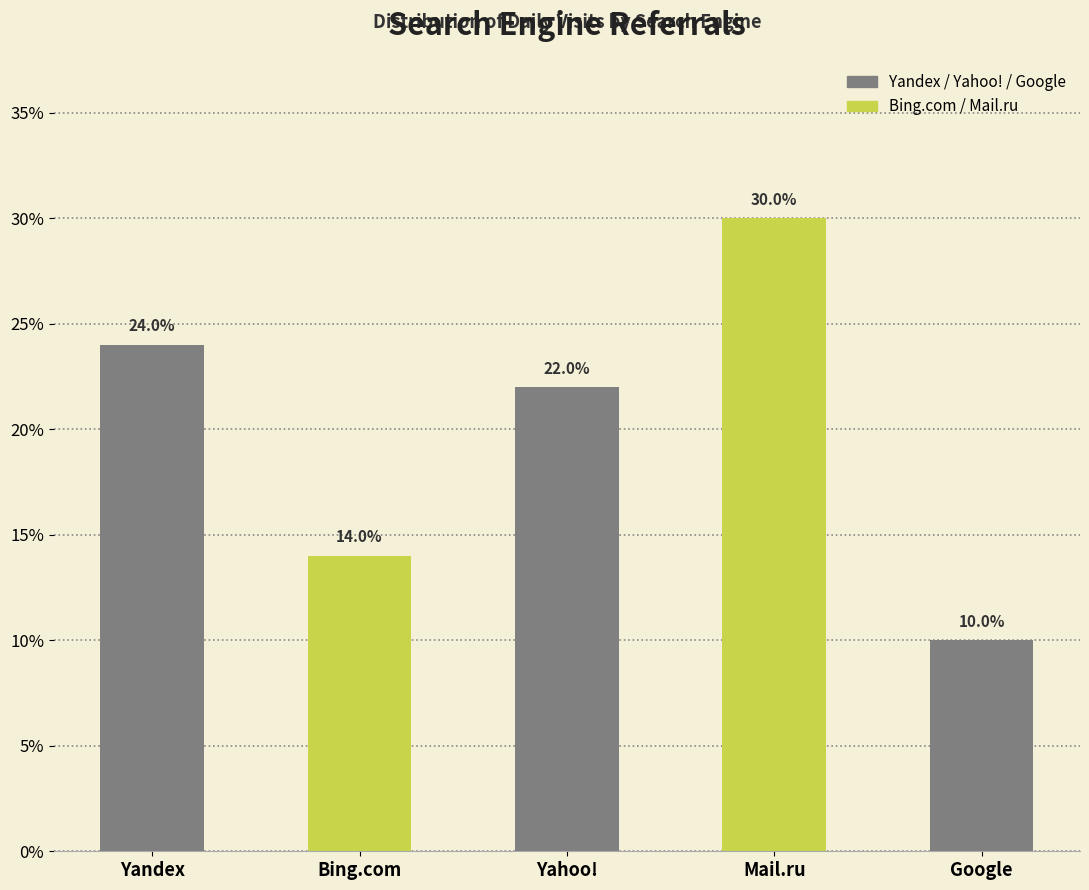

Reading right to left, what are all the values shown in this chart?

Google=10.0	Mail.ru=30.0	Yahoo!=22.0	Bing.com=14.0	Yandex=24.0